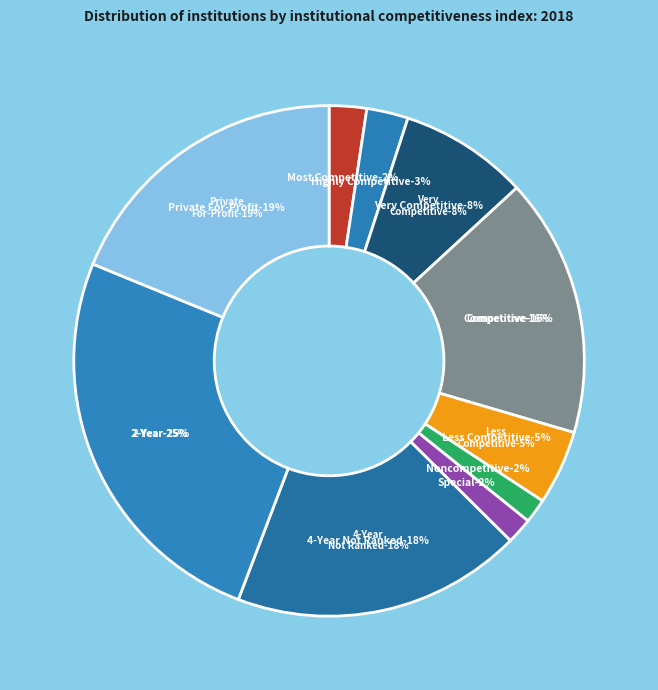

Count the number of slices in the pie.

10